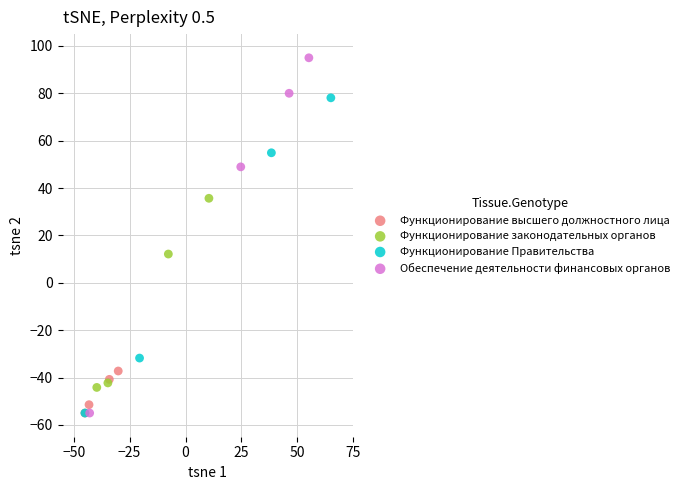

Which series has the widest spread of Y values?

Обеспечение деятельности финансовых органов